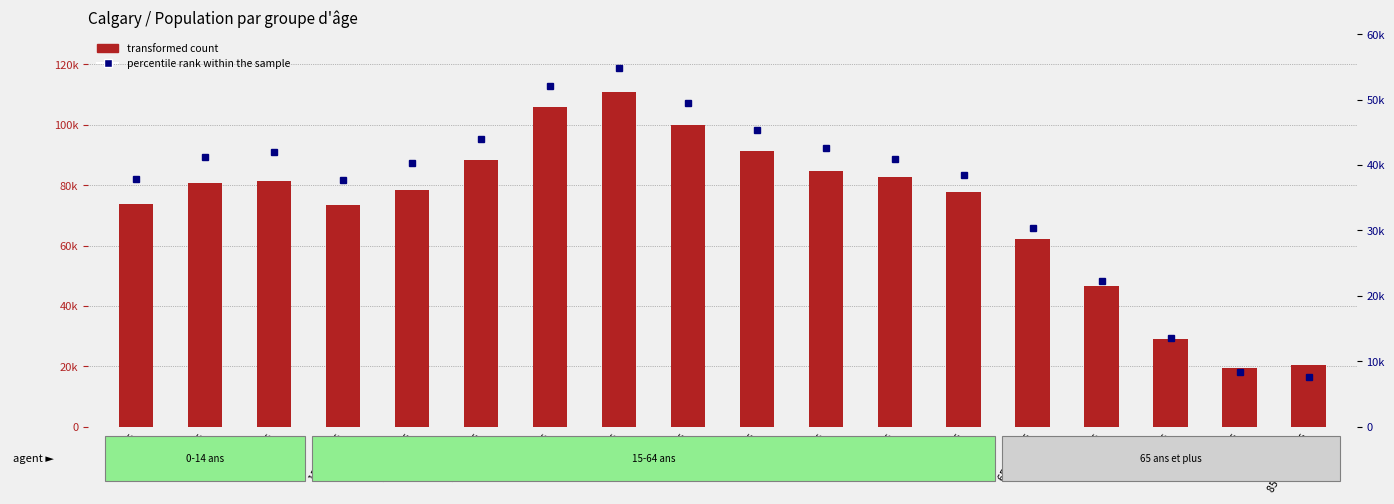

What is the sum of the transformed count values at 10 à 14 ans and 20 à 24 ans?

159790